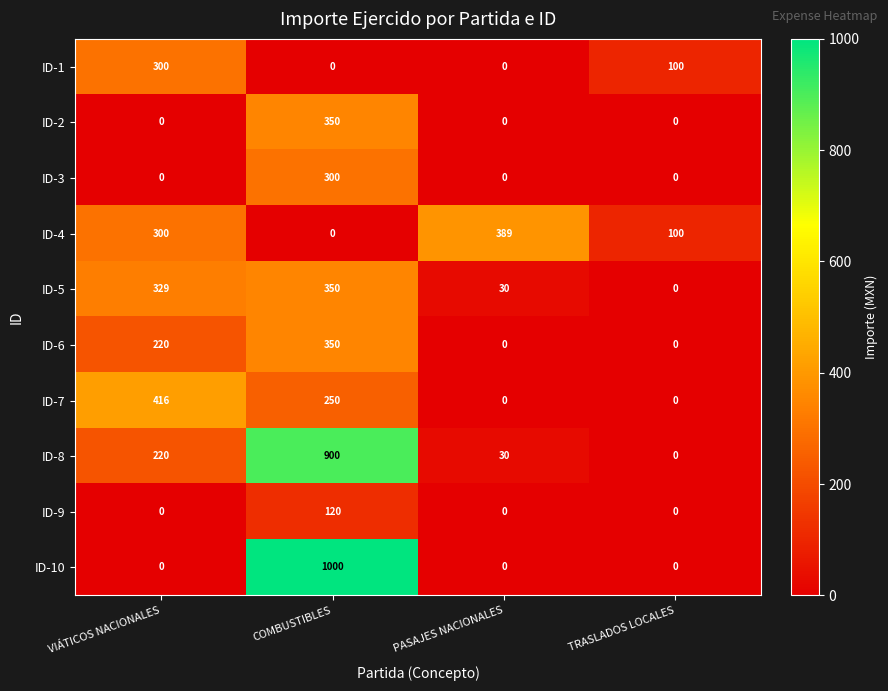

Which category has the highest value in the ID-2 series?

COMBUSTIBLES